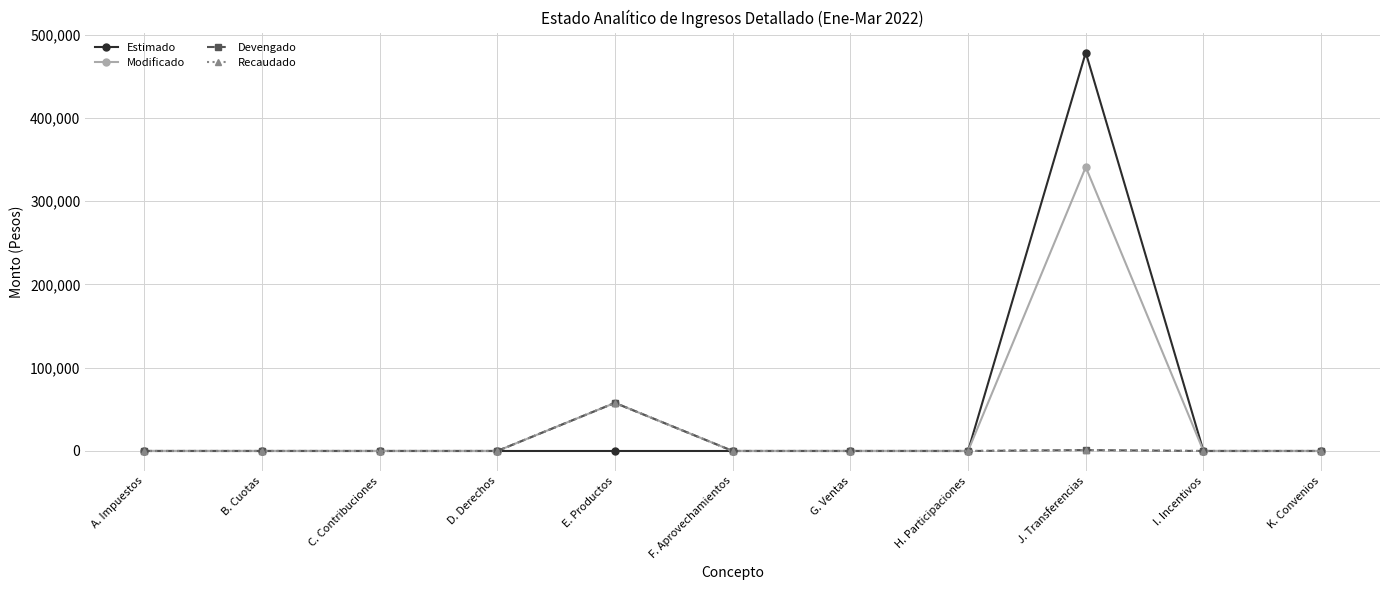

What is the maximum value shown in the chart?

478400